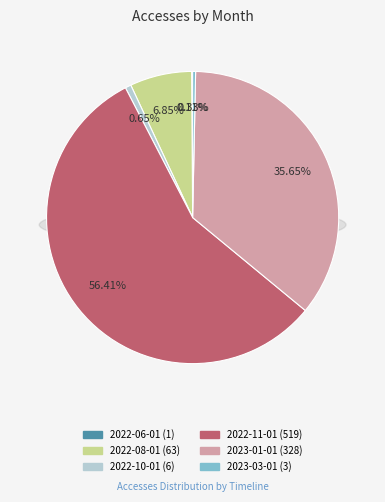

To the nearest percent, what is the average slice percentage?

17%